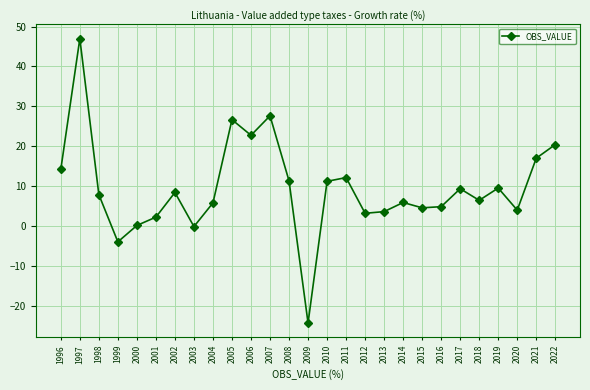

What is the change in value from 2010 to 2012?

-8.0